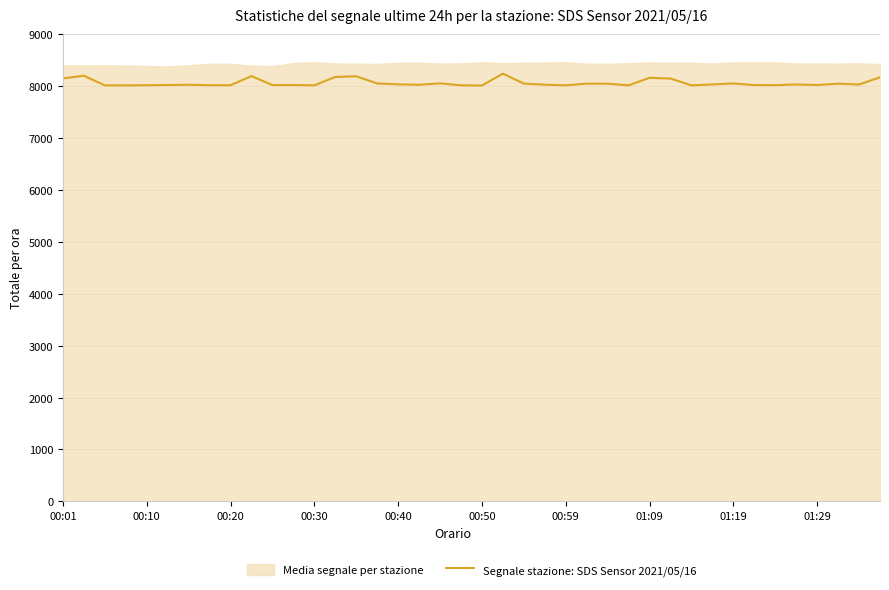

How many lines are shown in the chart?

1